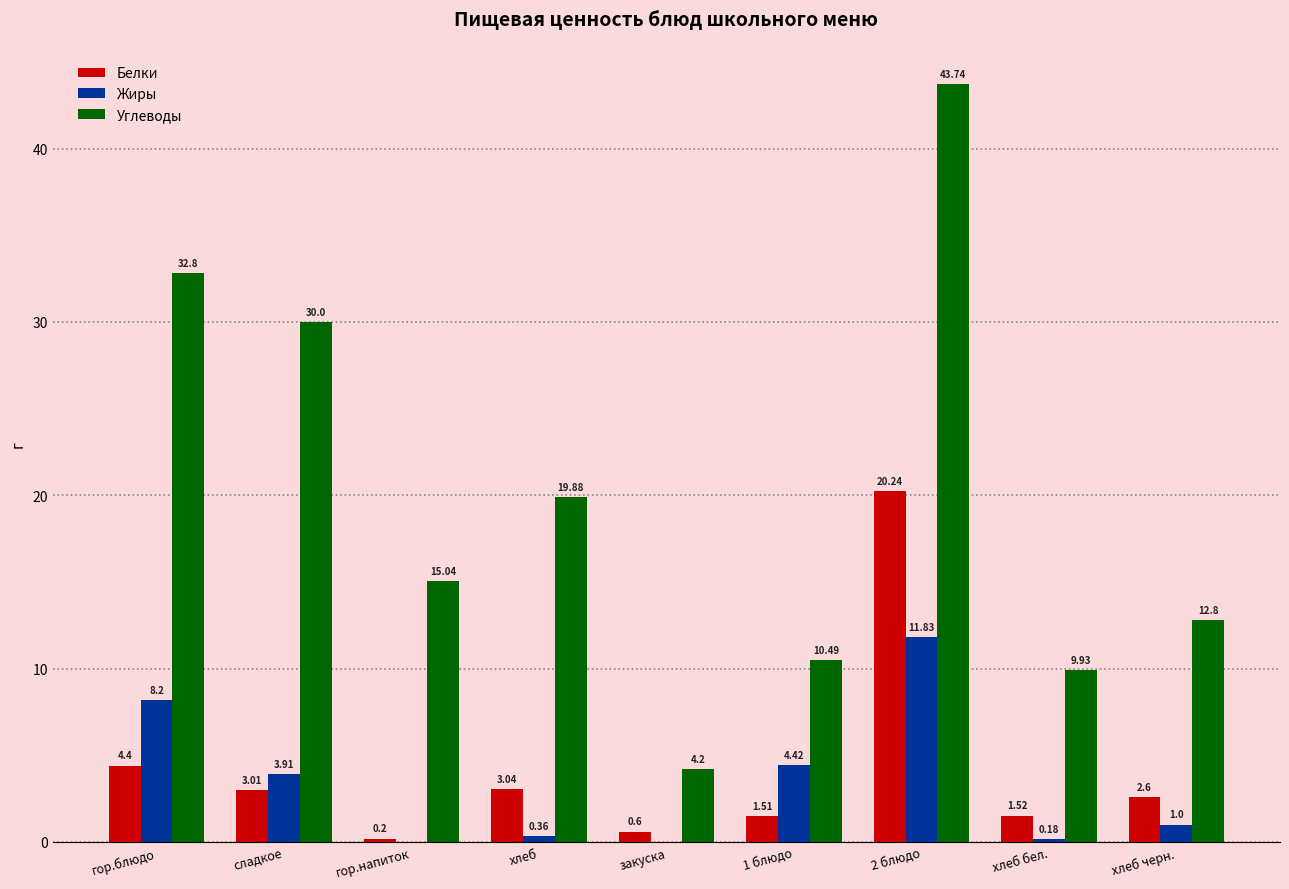

At which label does Углеводы first exceed 15?

гор.блюдо